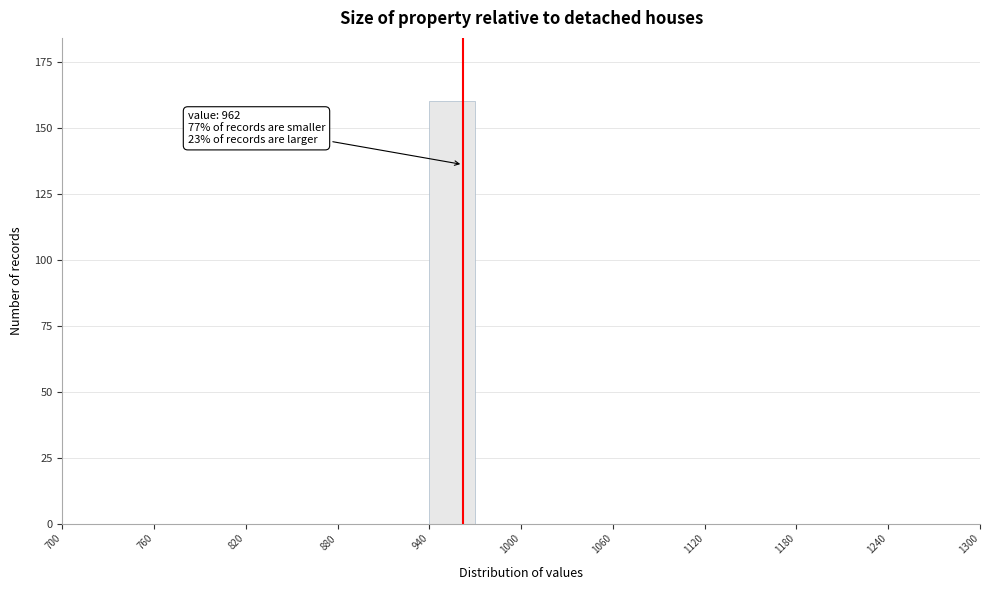

Read against the x-axis, roughly where is the centre of the tallest bar?

960